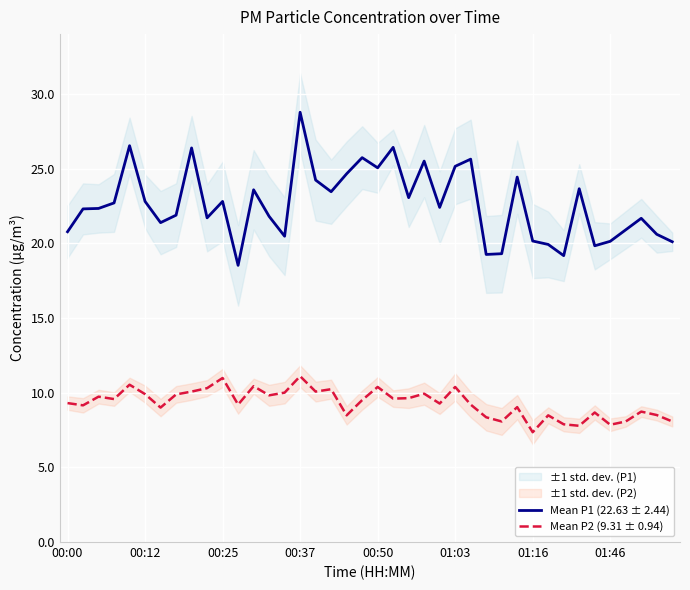

Which category has the highest value in the Mean P1 (22.63 ± 2.44) series?

00:37